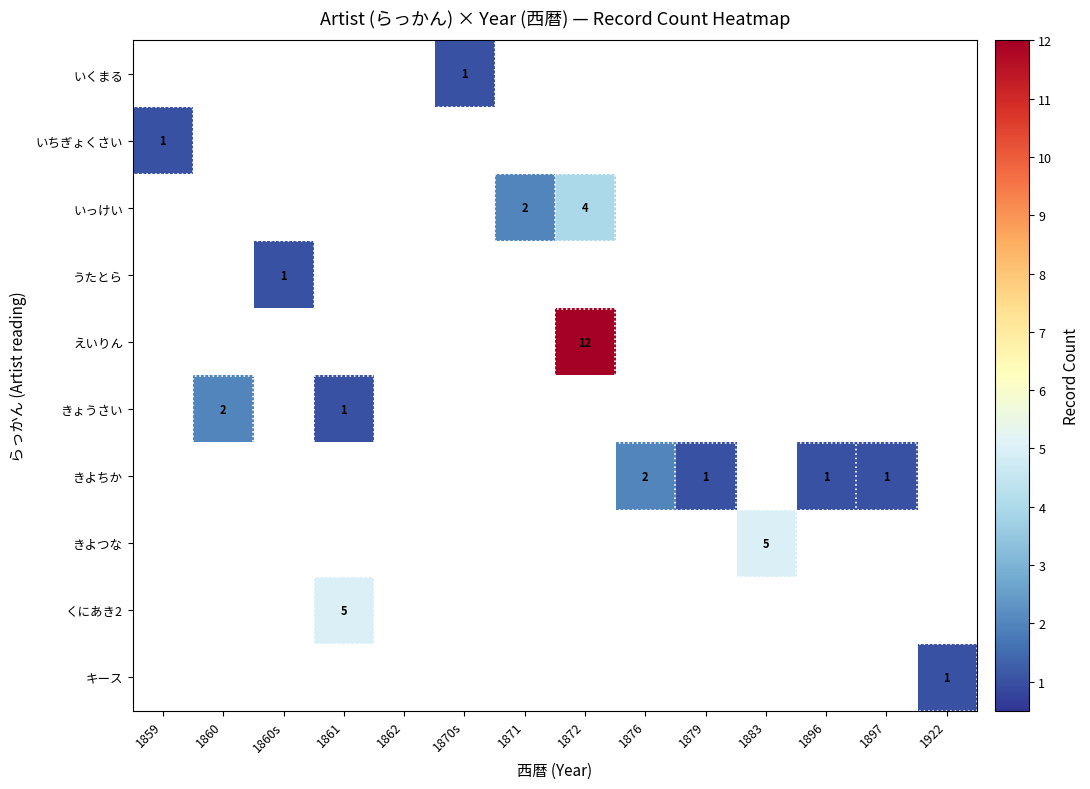

True or false: いくまる has a value of 1 at 1870s.

True